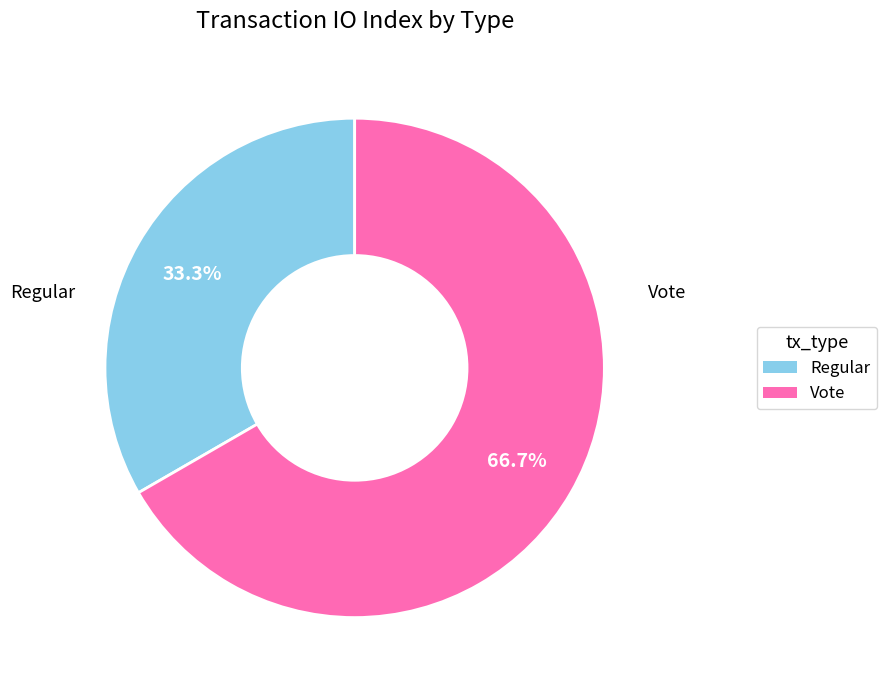

Between Regular and Vote, which is larger?

Vote